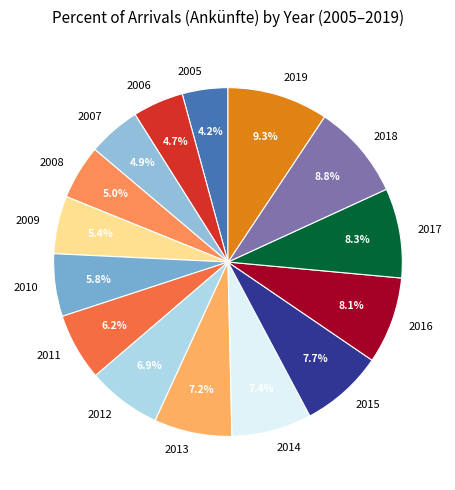

Which slice is the largest?

2019